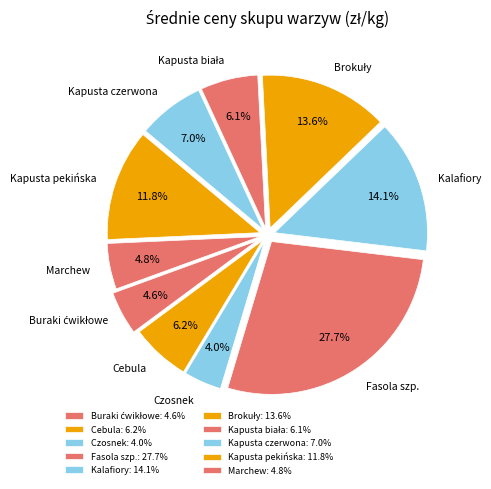

Which has a higher value, Kapusta pekińska or Kapusta czerwona?

Kapusta pekińska